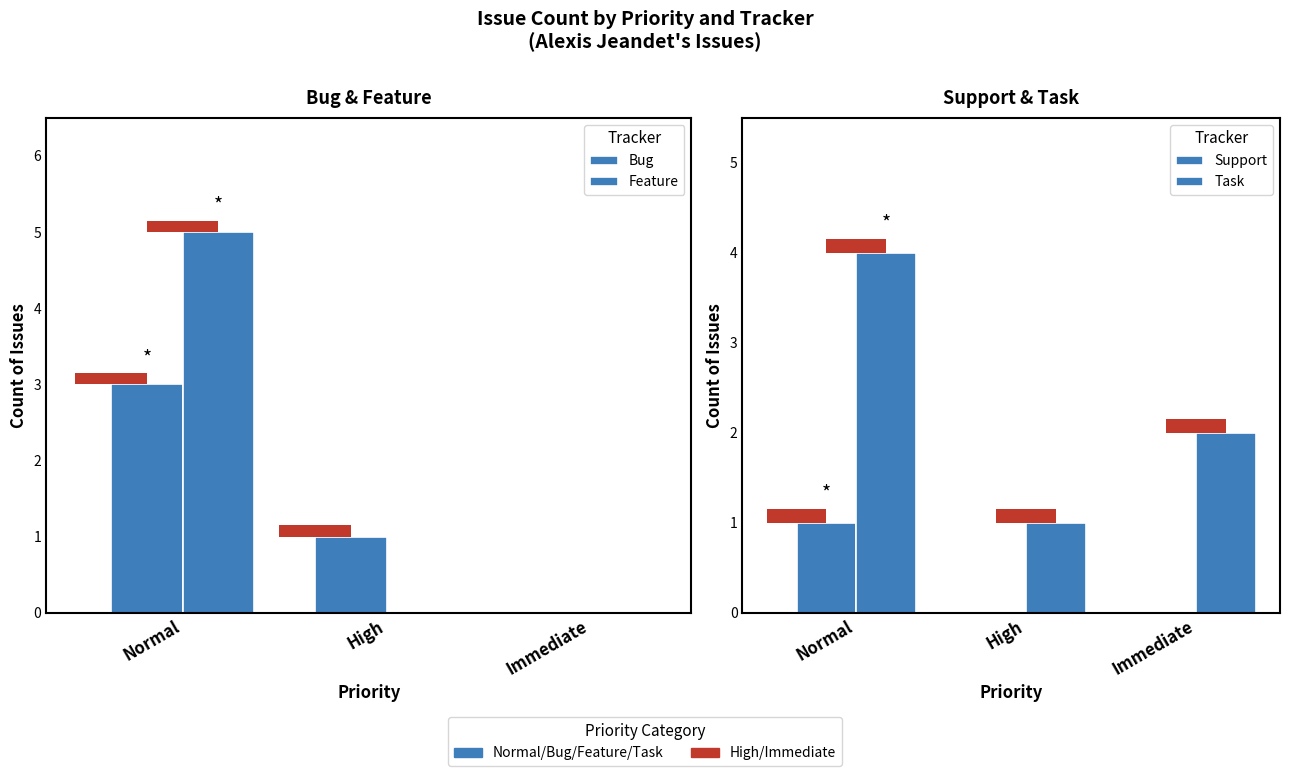

The Support series shows 0 at Normal. True or false?

False